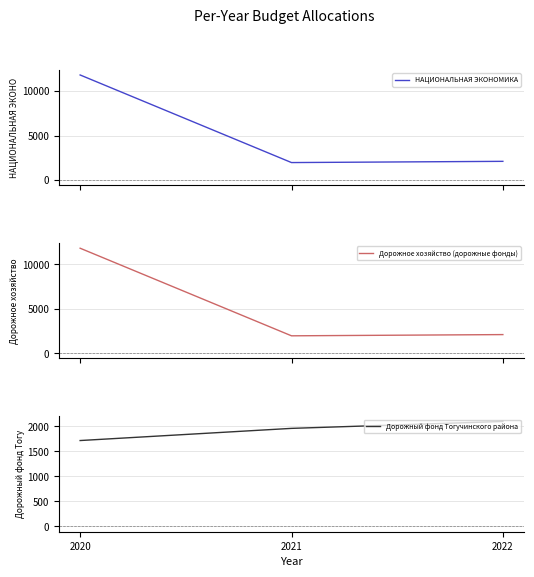

What is the average value of the Дорожное хозяйство (дорожные фонды) series?

5291.1